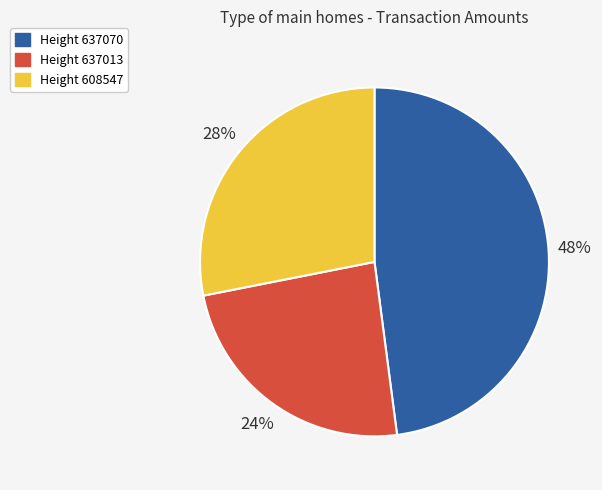

To the nearest percent, what portion does Height 637013 represent?

24%